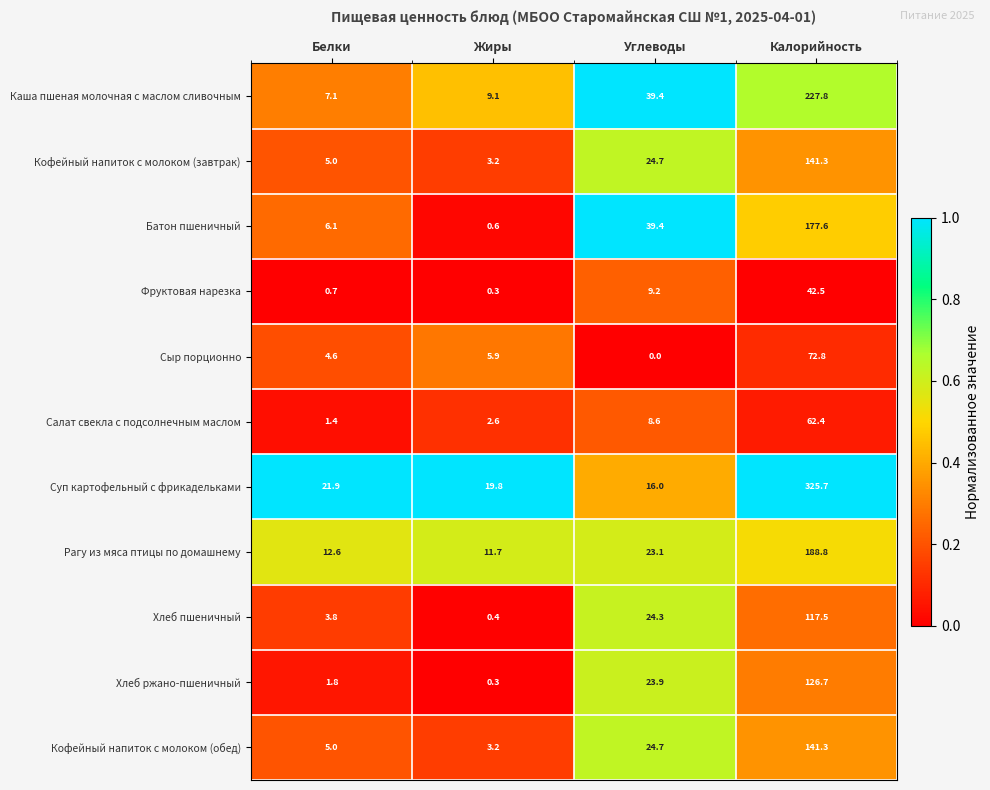

Which series has the largest total across all categories?

Суп картофельный с фрикадельками